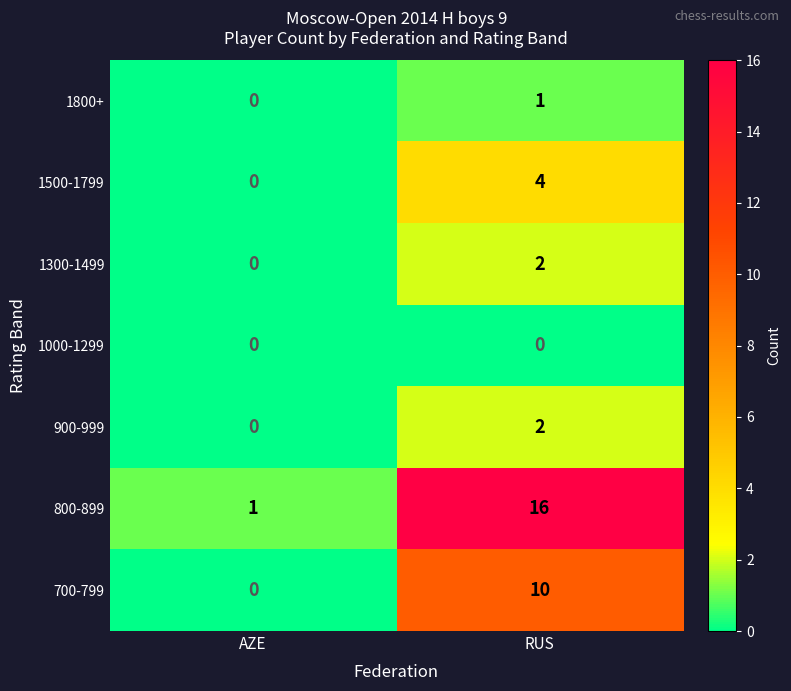

True or false: 1500-1799 has a value of 1 at AZE.

False